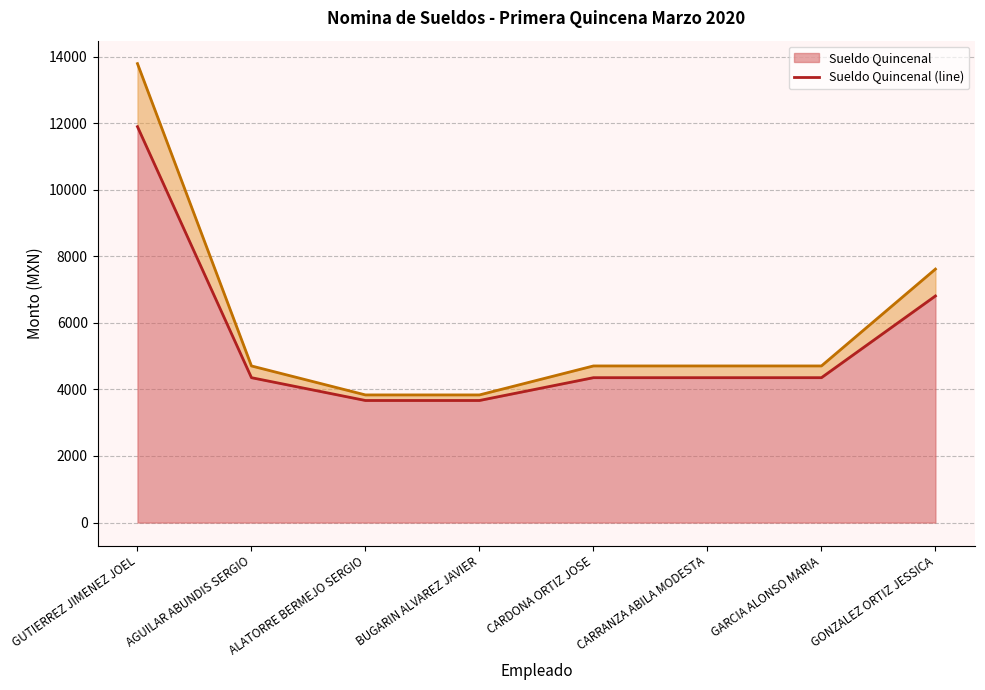

Where is Sueldo Quincenal nearest to the value 7780?

GONZALEZ ORTIZ JESSICA